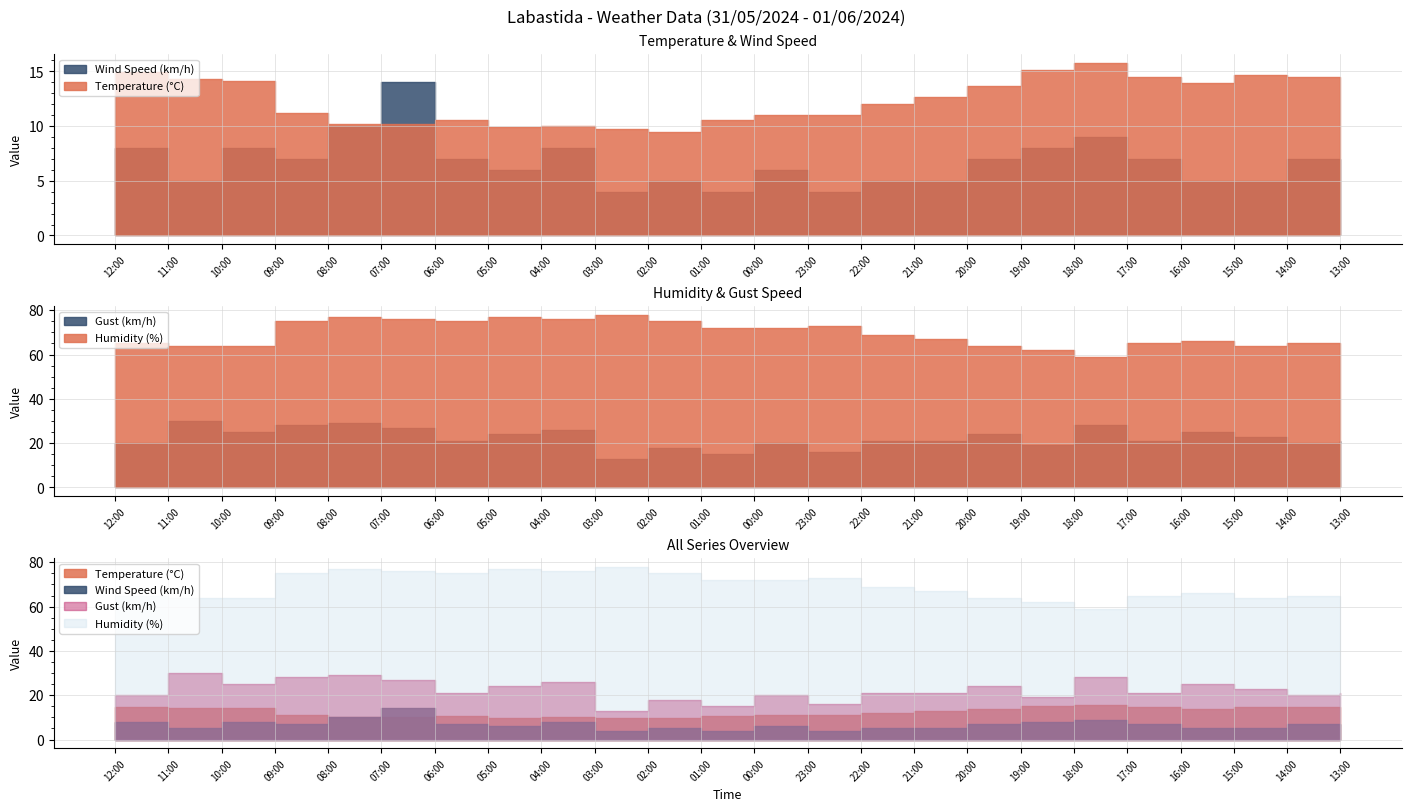

Reading right to left, what are all the values shown in this chart?

Temperature (°C): 13:00=13.8	14:00=14.5	15:00=14.7	16:00=13.9	17:00=14.5	18:00=15.8	19:00=15.1	20:00=13.7	21:00=12.7	22:00=12.0	23:00=11.0	00:00=11.0	01:00=10.6	02:00=9.5	03:00=9.7	04:00=10.0	05:00=9.9	06:00=10.6	07:00=10.2	08:00=10.2	09:00=11.2	10:00=14.1	11:00=14.3	12:00=14.9
Wind Speed (km/h): 13:00=7.0	14:00=7.0	15:00=5.0	16:00=5.0	17:00=7.0	18:00=9.0	19:00=8.0	20:00=7.0	21:00=5.0	22:00=5.0	23:00=4.0	00:00=6.0	01:00=4.0	02:00=5.0	03:00=4.0	04:00=8.0	05:00=6.0	06:00=7.0	07:00=14.0	08:00=10.0	09:00=7.0	10:00=8.0	11:00=5.0	12:00=8.0
Humidity (%): 13:00=64.0	14:00=65.0	15:00=64.0	16:00=66.0	17:00=65.0	18:00=59.0	19:00=62.0	20:00=64.0	21:00=67.0	22:00=69.0	23:00=73.0	00:00=72.0	01:00=72.0	02:00=75.0	03:00=78.0	04:00=76.0	05:00=77.0	06:00=75.0	07:00=76.0	08:00=77.0	09:00=75.0	10:00=64.0	11:00=64.0	12:00=65.0
Gust (km/h): 13:00=21.0	14:00=20.0	15:00=23.0	16:00=25.0	17:00=21.0	18:00=28.0	19:00=19.0	20:00=24.0	21:00=21.0	22:00=21.0	23:00=16.0	00:00=20.0	01:00=15.0	02:00=18.0	03:00=13.0	04:00=26.0	05:00=24.0	06:00=21.0	07:00=27.0	08:00=29.0	09:00=28.0	10:00=25.0	11:00=30.0	12:00=20.0